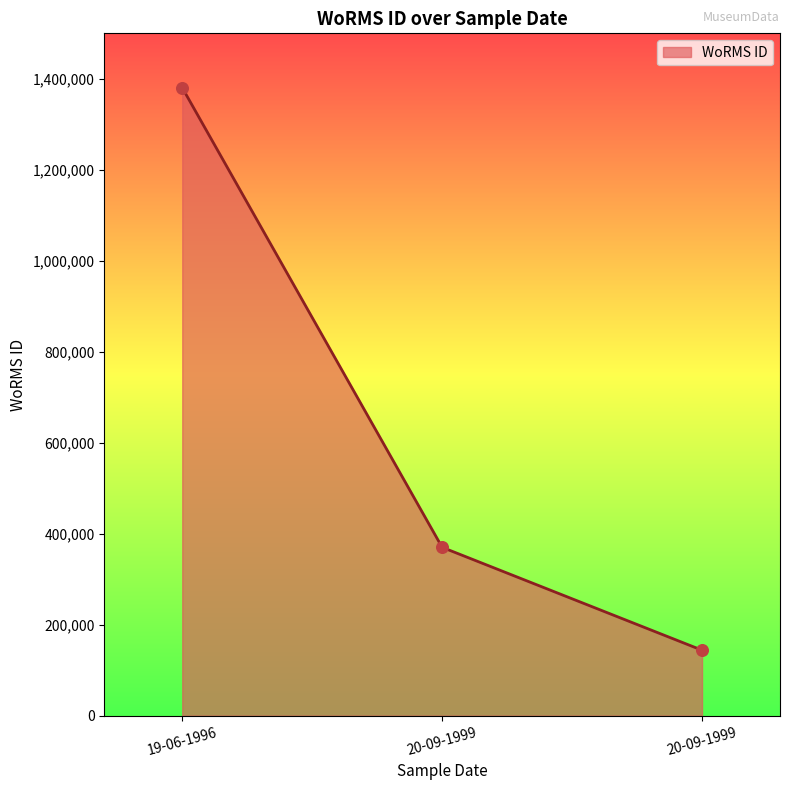

How many categories are shown in the chart?

3